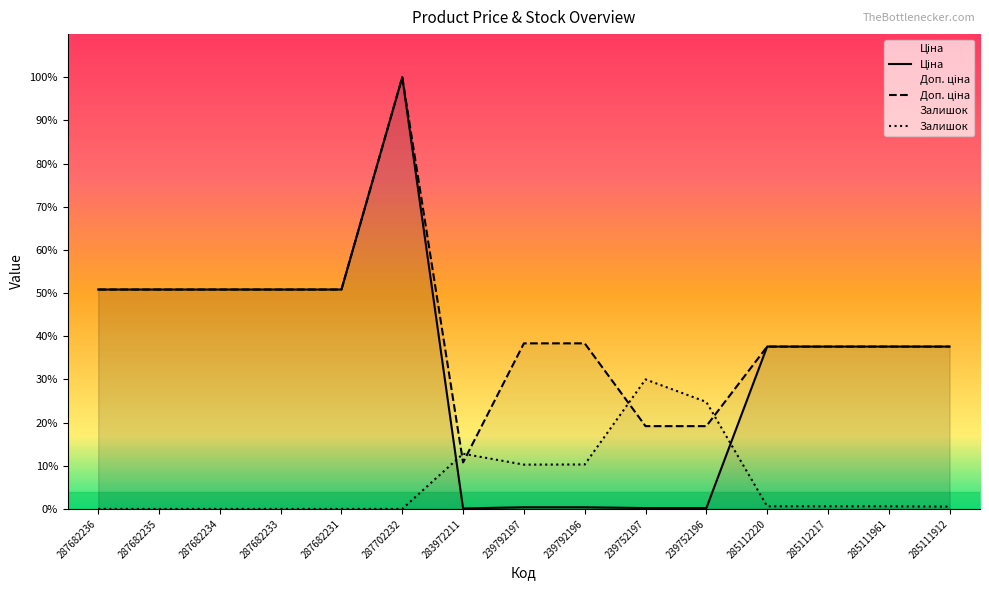

Which series has the widest spread of values?

Ціна